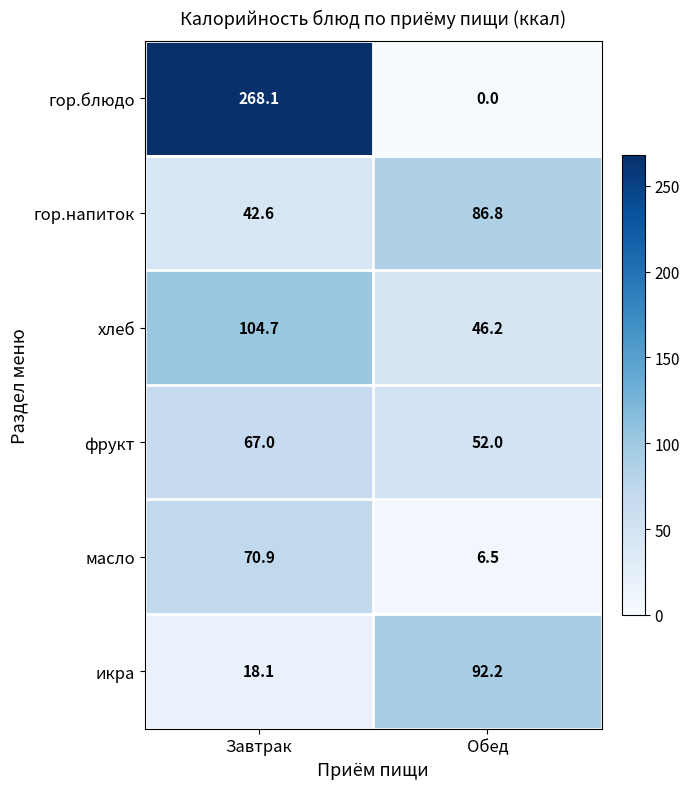

What is the sum of the икра values at Обед and Завтрак?

110.3